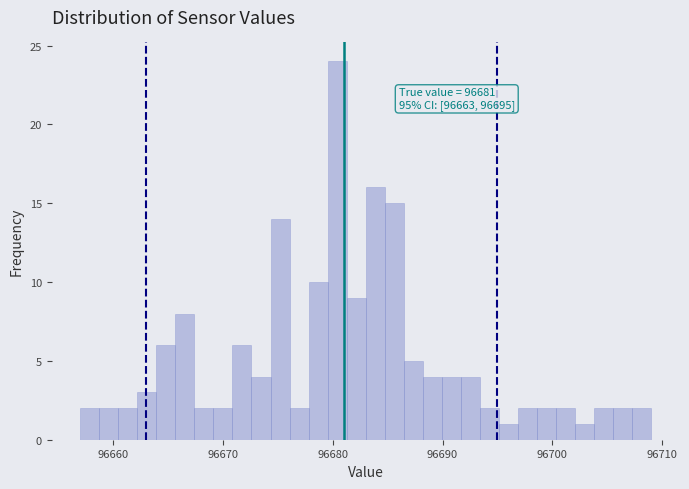

Read against the x-axis, roughly where is the centre of the tallest bar?

96680